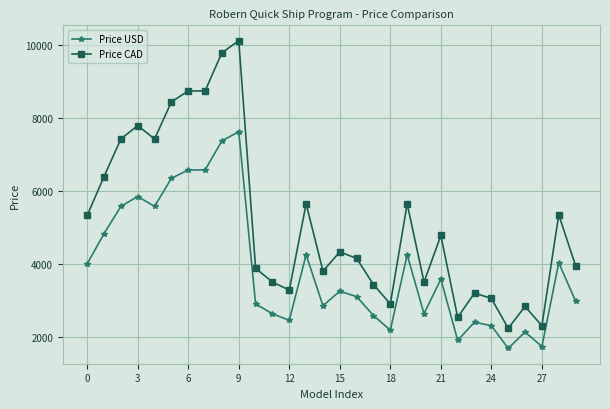

What is the greatest value displayed?

10129